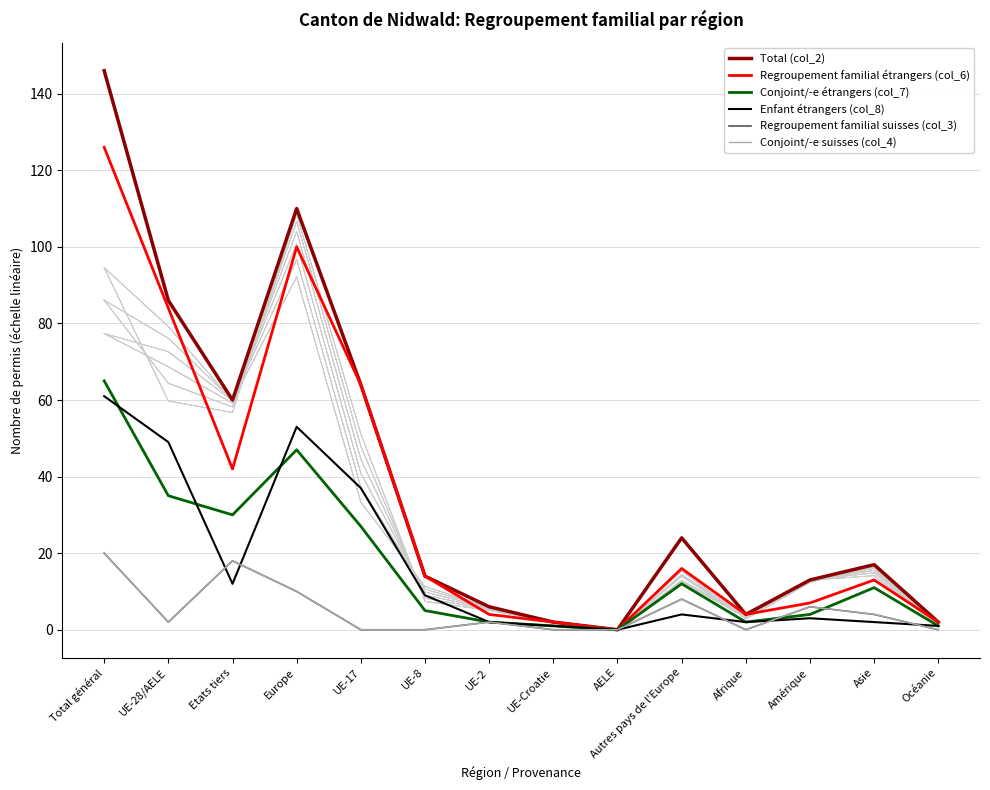

What is the difference between the second highest and minimum values in the Conjoint/-e étrangers (col_7) series?

47